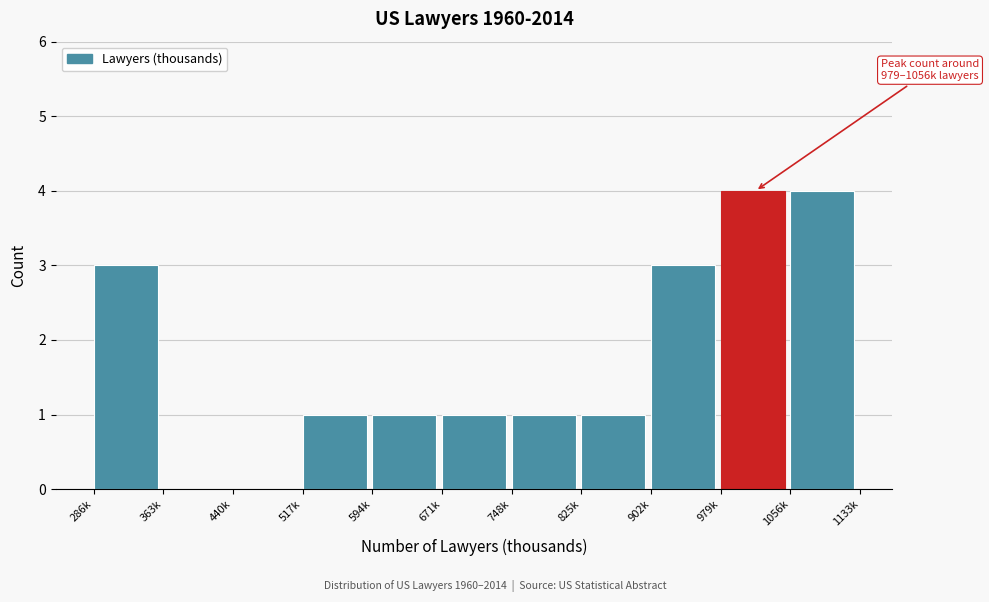

Reading right to left, extract all data points from this chart.

1056k=4	979k=4	902k=3	825k=1	748k=1	671k=1	594k=1	517k=1	440k=0	363k=0	286k=3